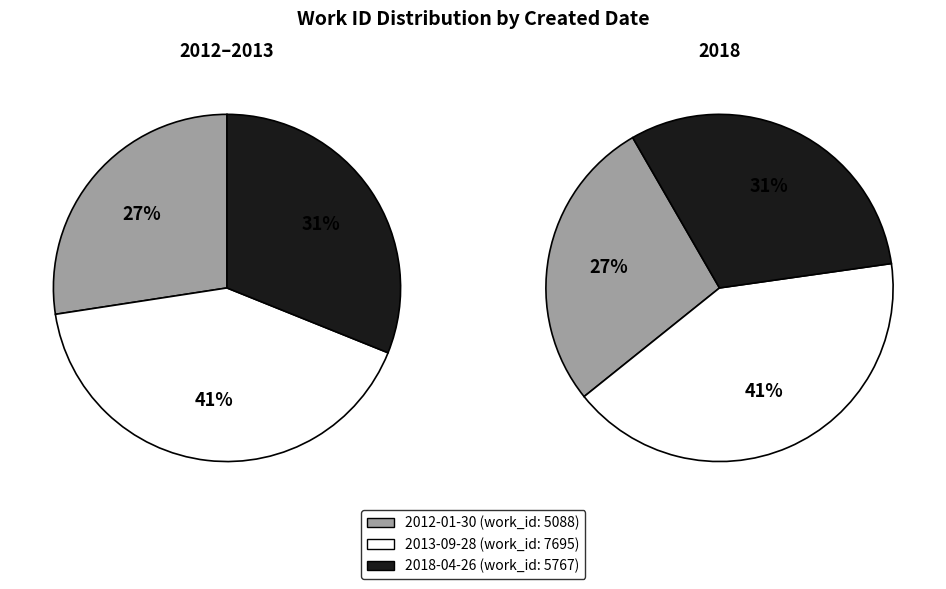

To the nearest percent, what is the average slice percentage?

33%